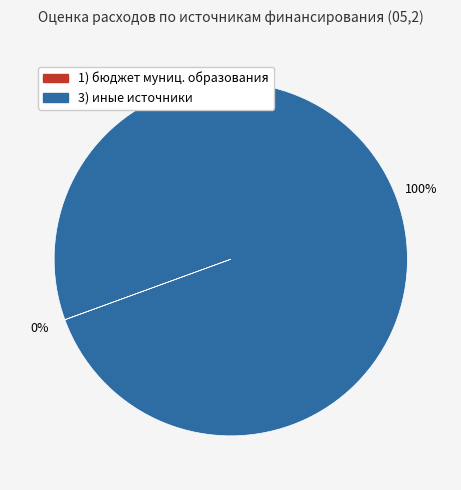

Does any single category account for the majority?

Yes